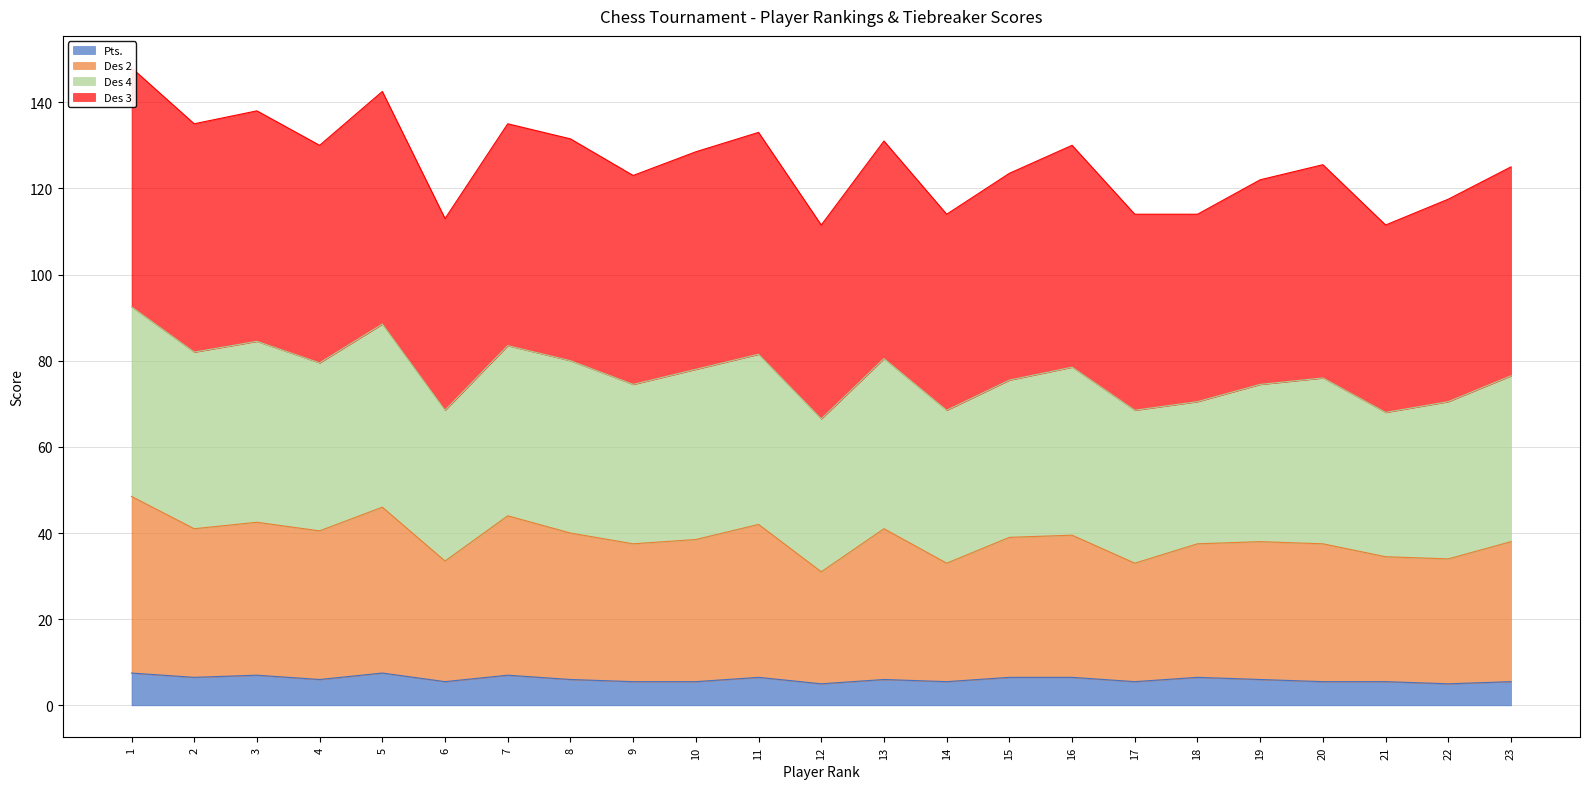

Is it true that Pts. equals 6.0 at 8?

True